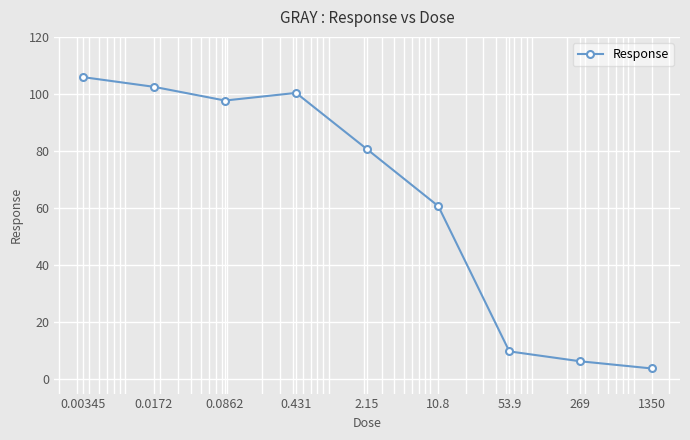

What is the difference between the second highest and minimum values?

98.7